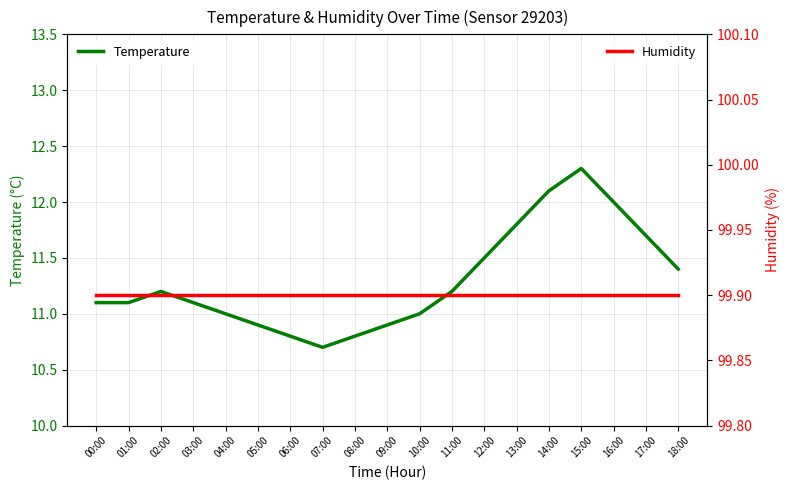

What are all the series names shown in the legend?

Temperature, Humidity